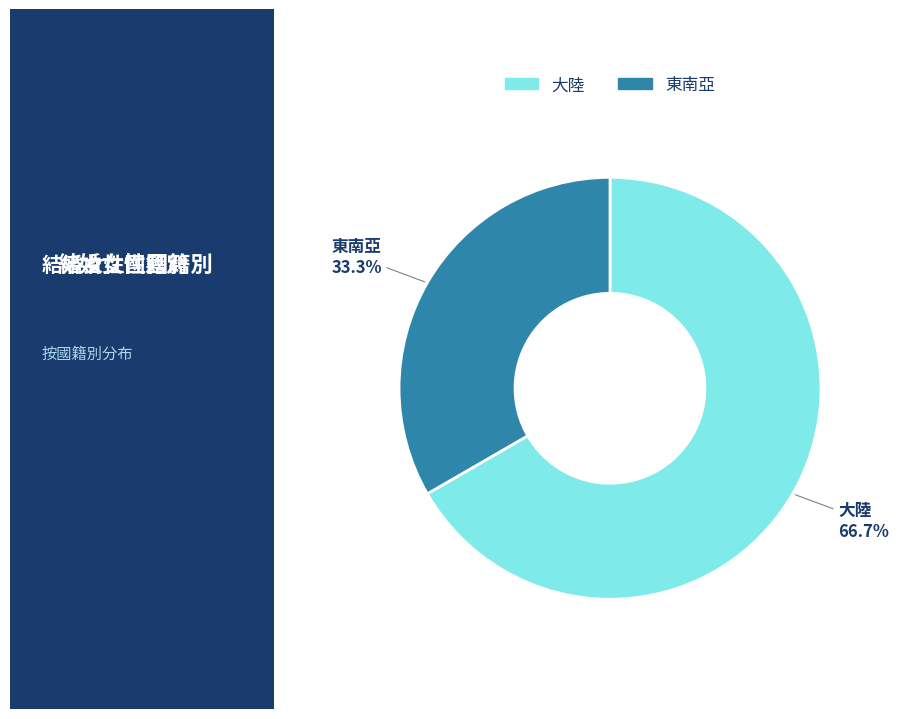

Does any single category account for the majority?

Yes